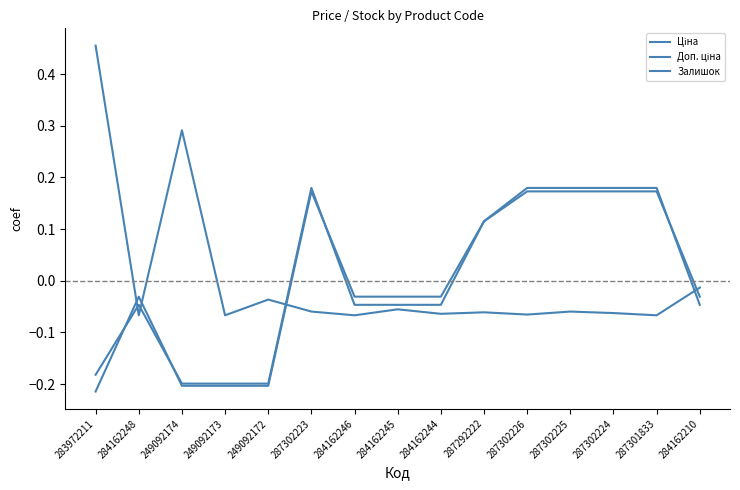

What is the spread (max minus min) of values at 249092173?

0.1